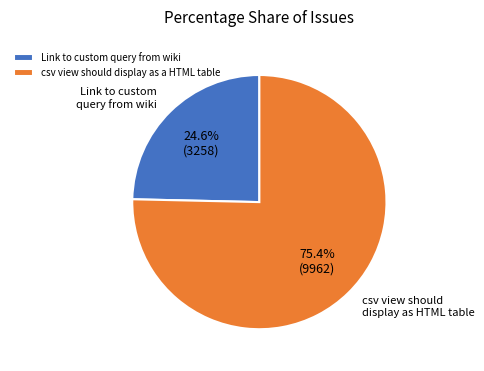

Is it true that csv view should display as a HTML table is 75% of the pie?

True